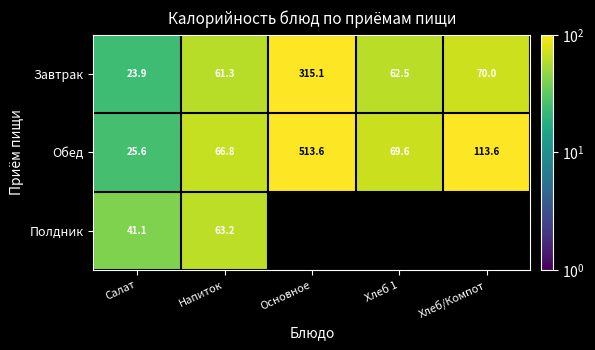

The Обед series shows 36.2 at Напиток. True or false?

False